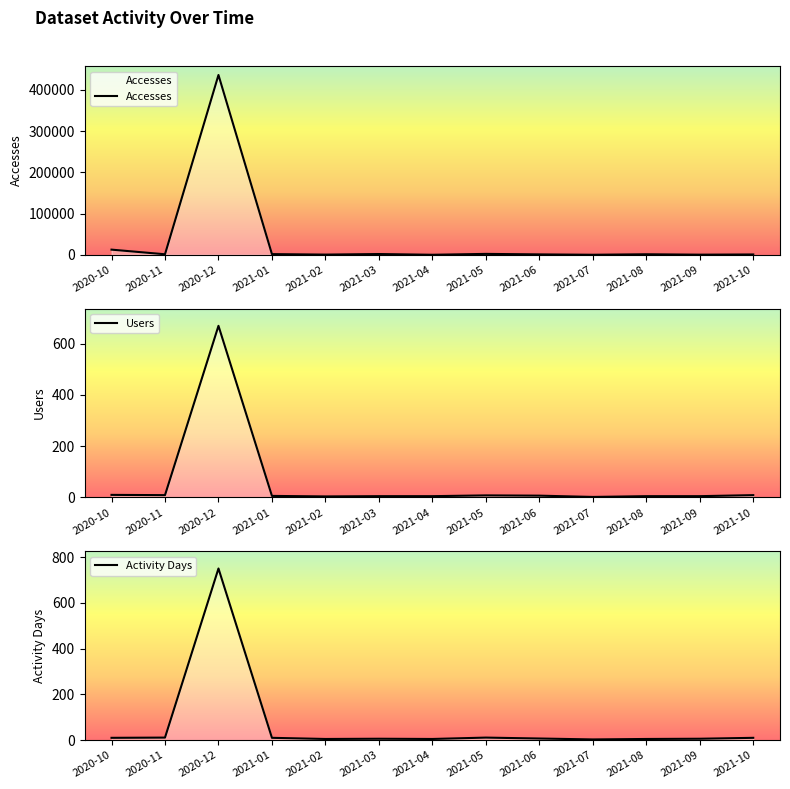

What is the label of the 9th point from the right?

2021-02